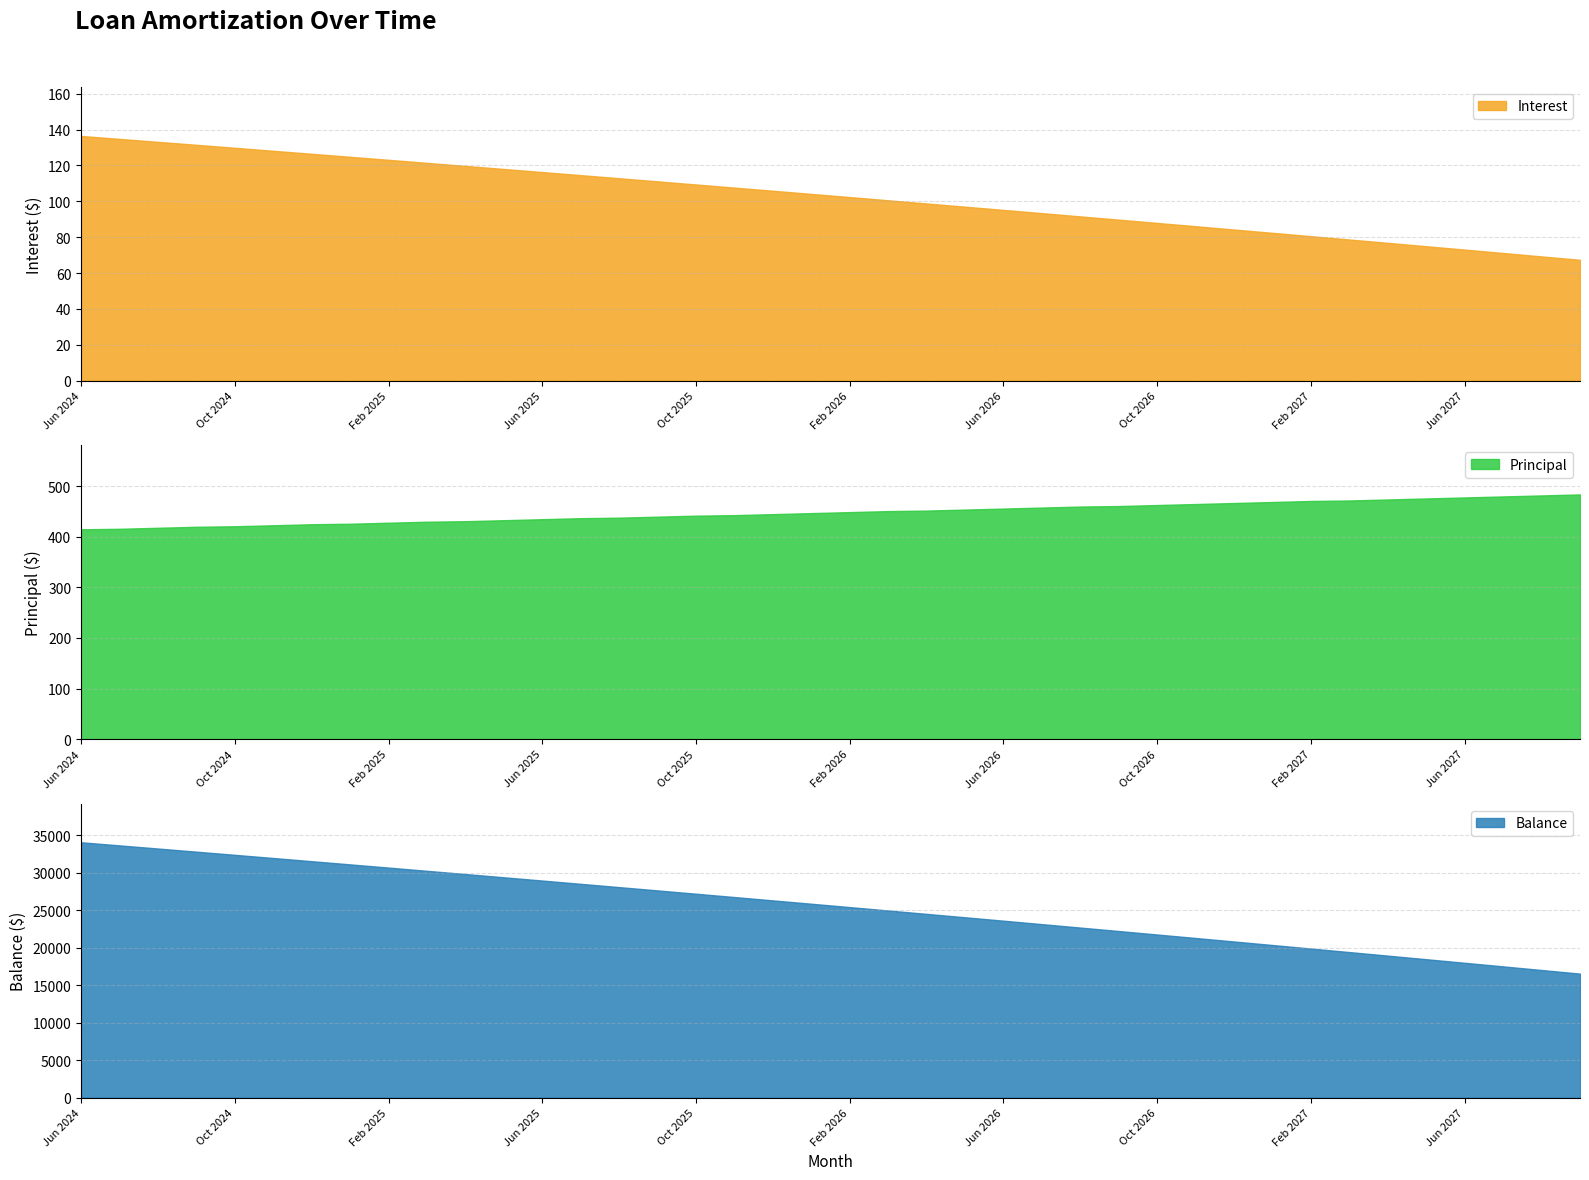

True or false: Balance has more than 0 points higher than both neighbors.

False